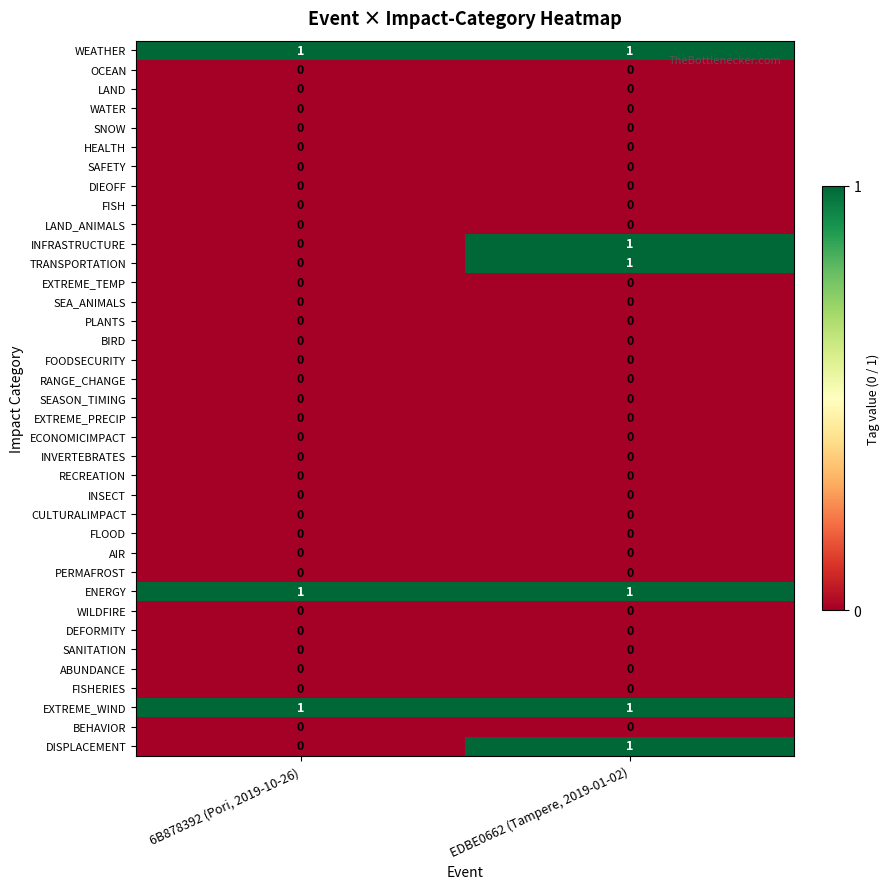

How many distinct data groups are displayed?

37